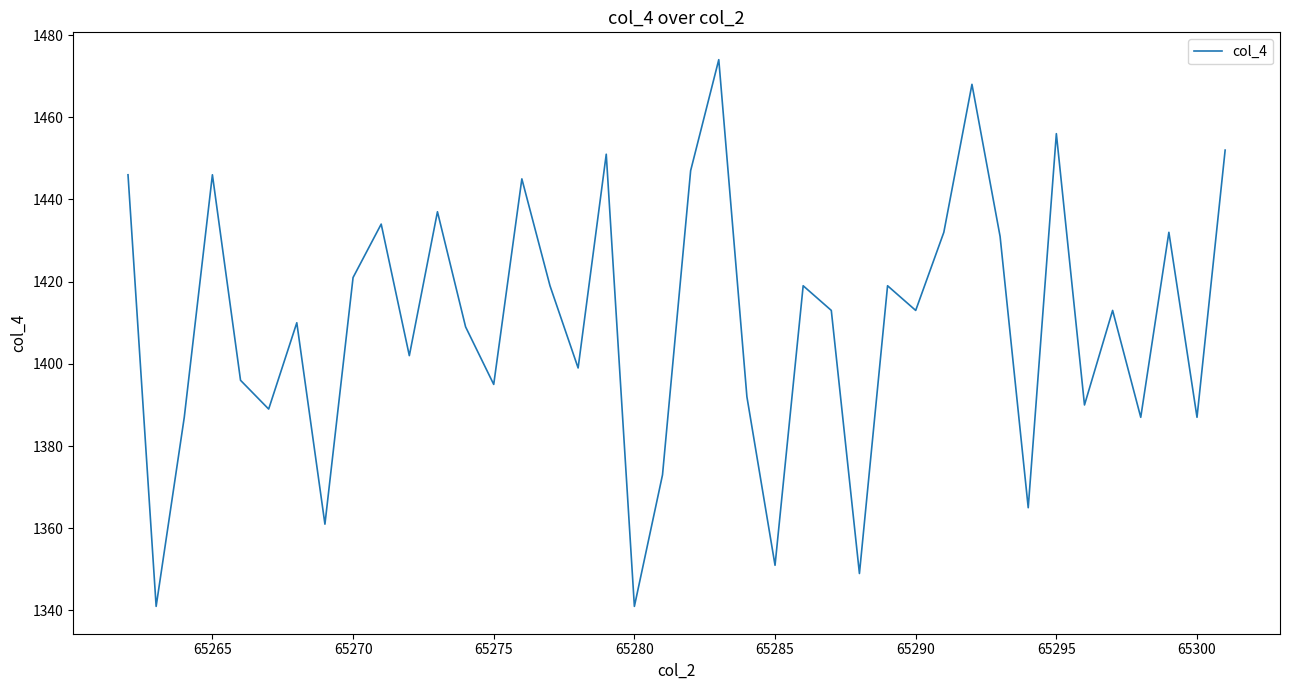

What is the difference between the maximum and minimum values?

133